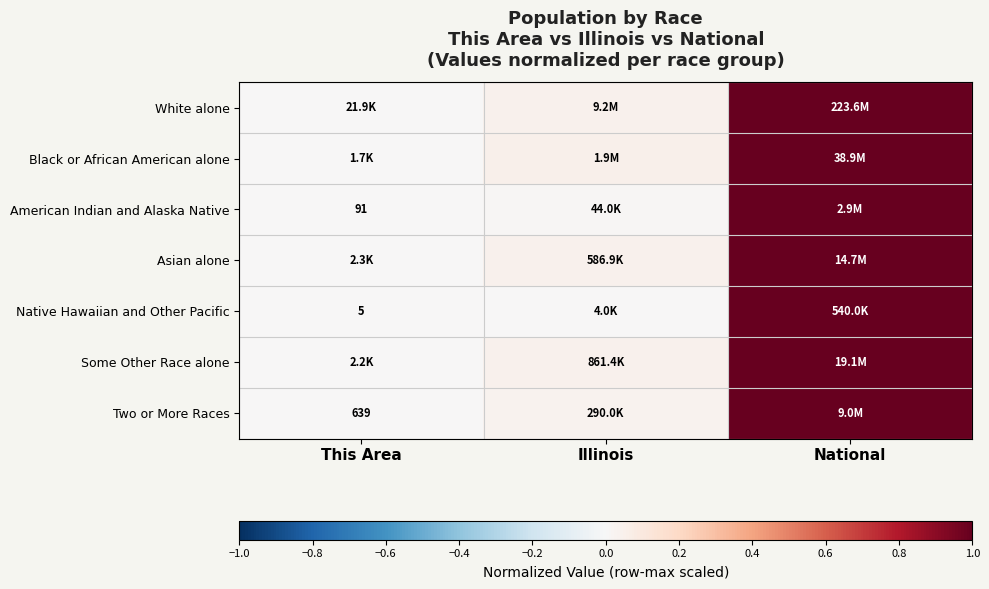

The Asian alone series shows 1.0 at National. True or false?

True